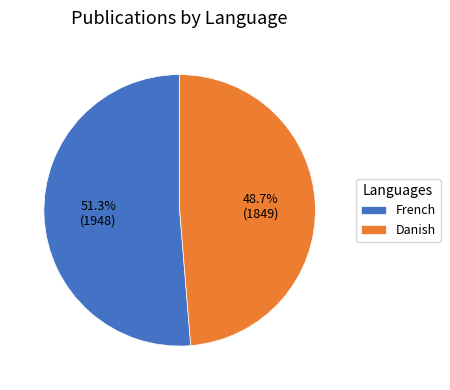

What is the total percentage of French and Danish?

100.0%